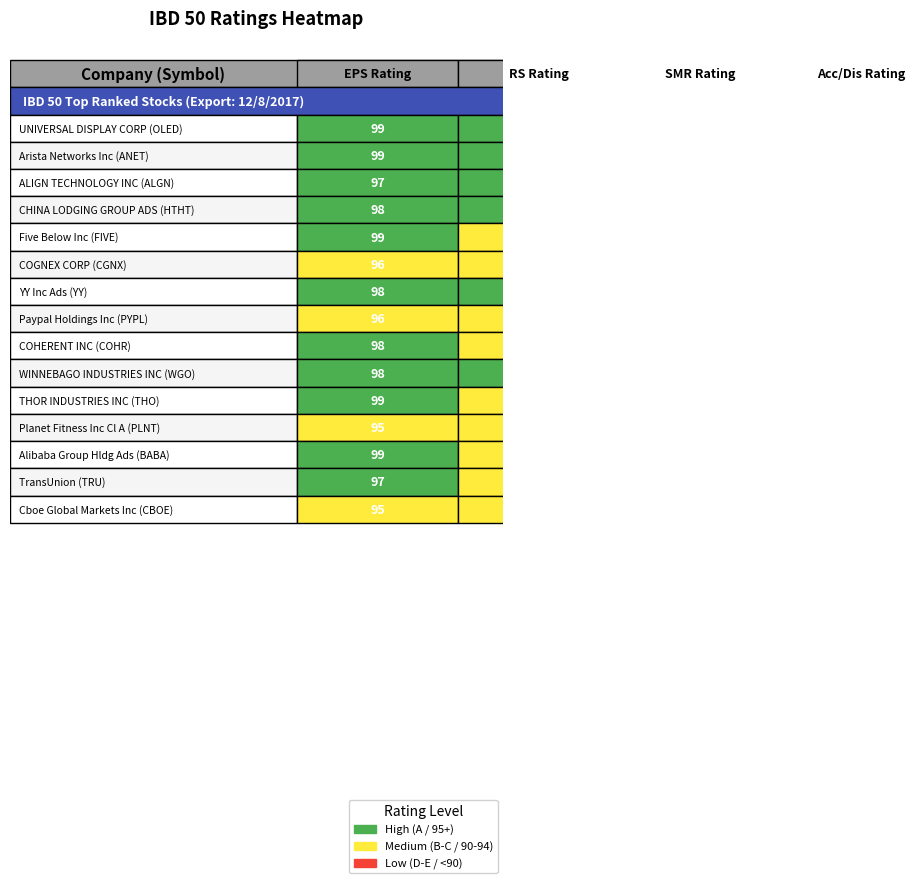

Which series has the largest total across all categories?

eps